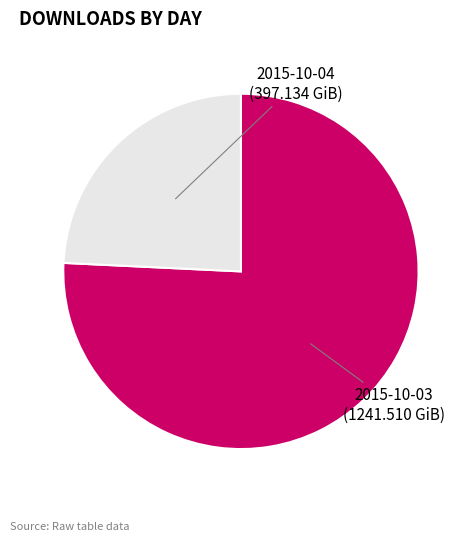

Does any single category account for the majority?

Yes